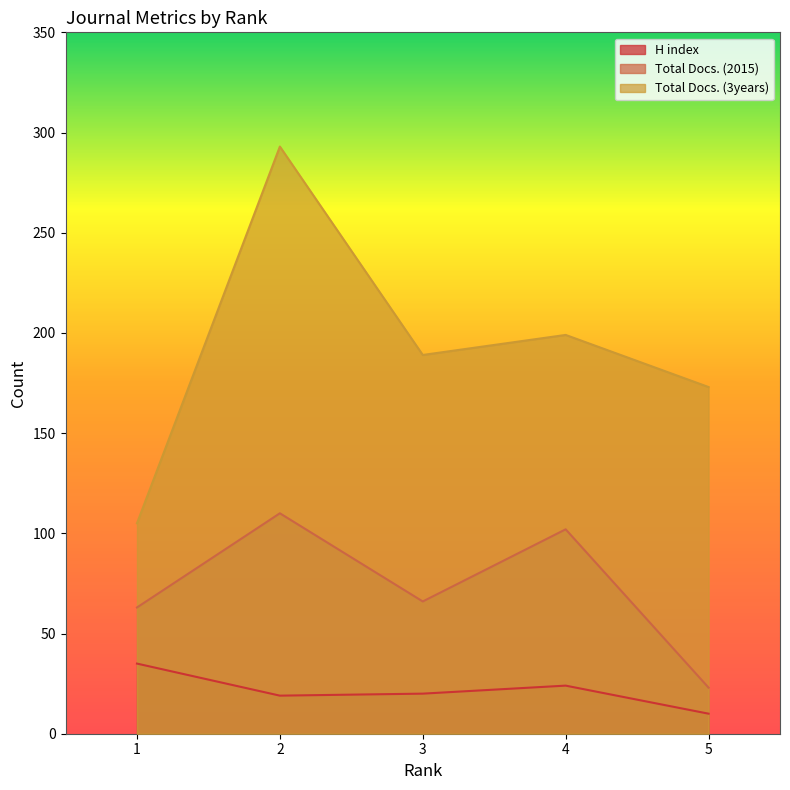

Is the value of H index at 5 greater than the value of Total Docs. (3years) at 2?

No